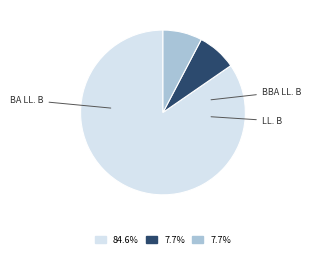

Is there any slice that represents more than half of the pie?

Yes